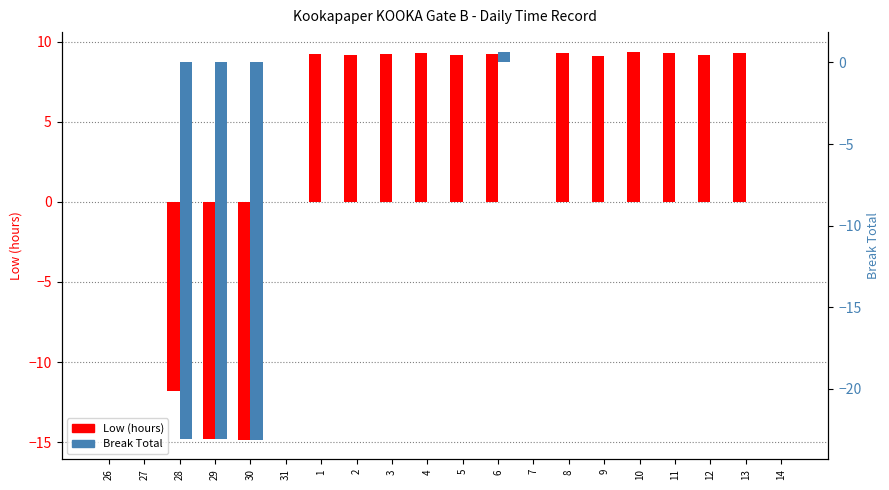

What is the greatest value displayed?

9.4